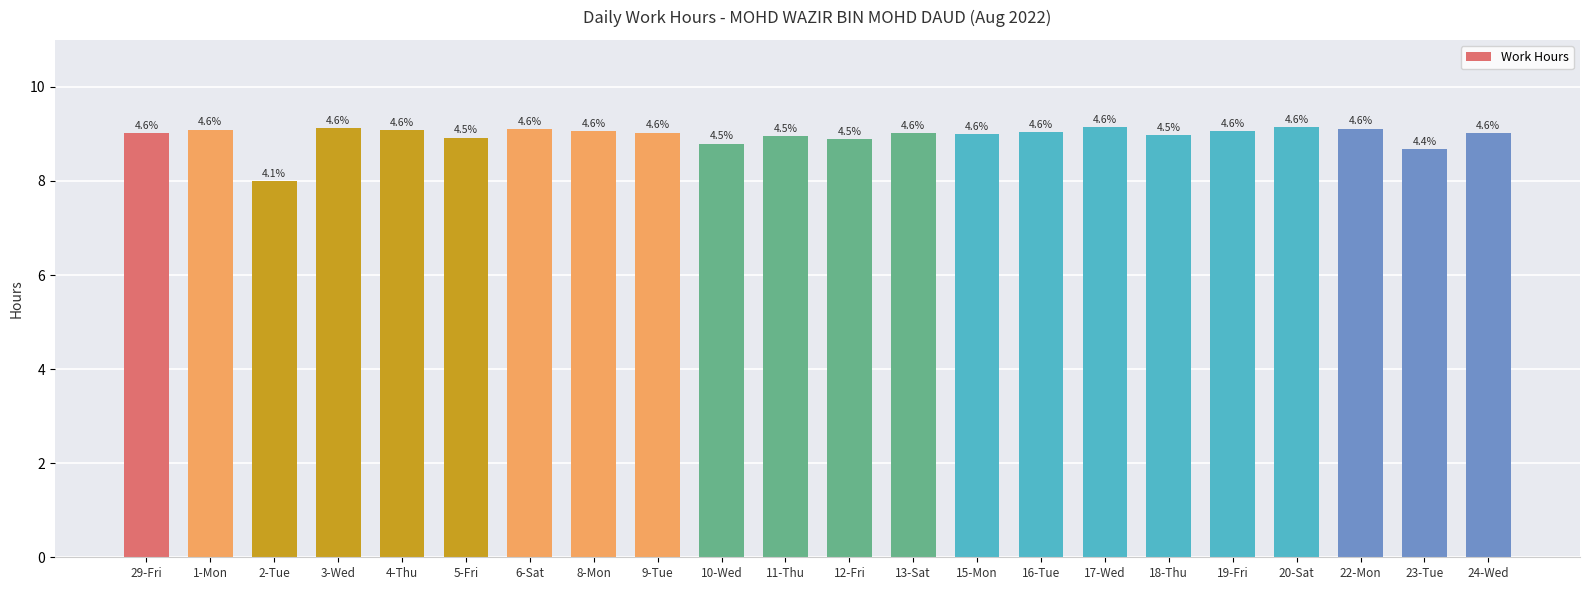

Between 4-Thu and 29-Fri, which is larger?

4-Thu